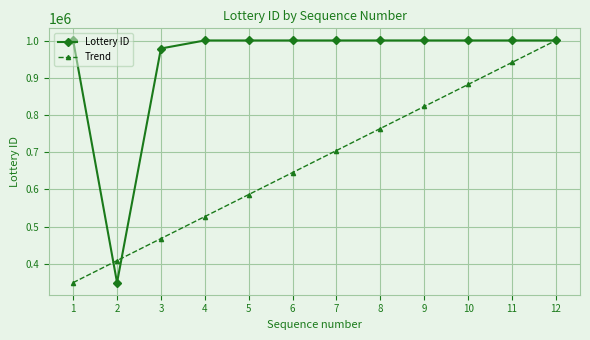

Which series has the largest total across all categories?

Lottery ID